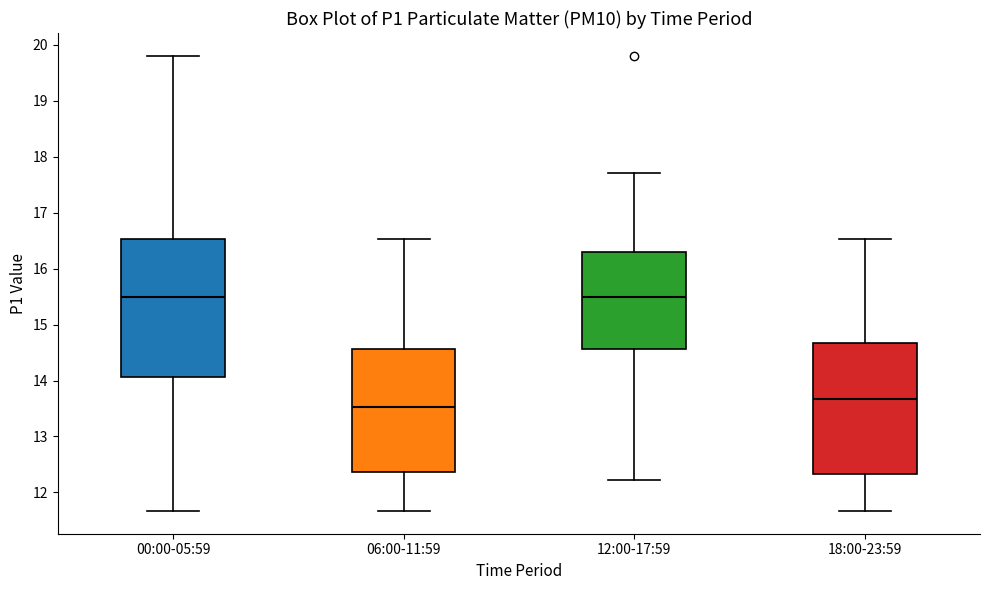

Where does the upper whisker of the box for 06:00-11:59 end on the y-axis? The values are not printed on the chart, so give them approximately, as read against the axis.

16.5